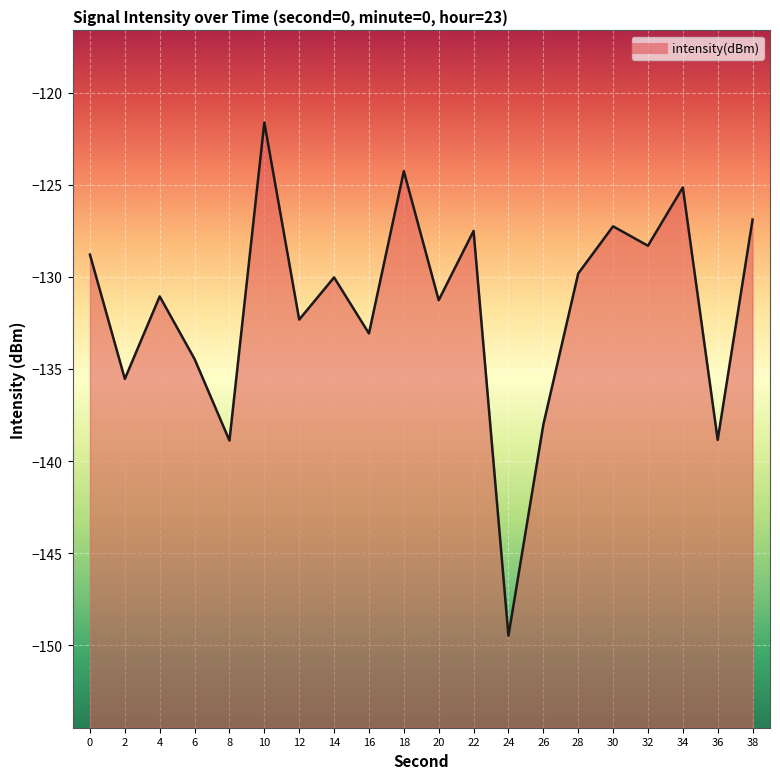

The chart shows a value of -127.3 at 30. True or false?

True